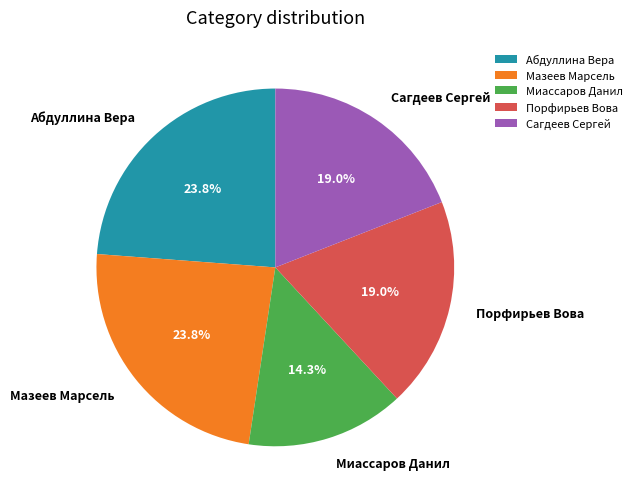

What percentage is the Миассаров Данил slice, to the nearest percent?

14%